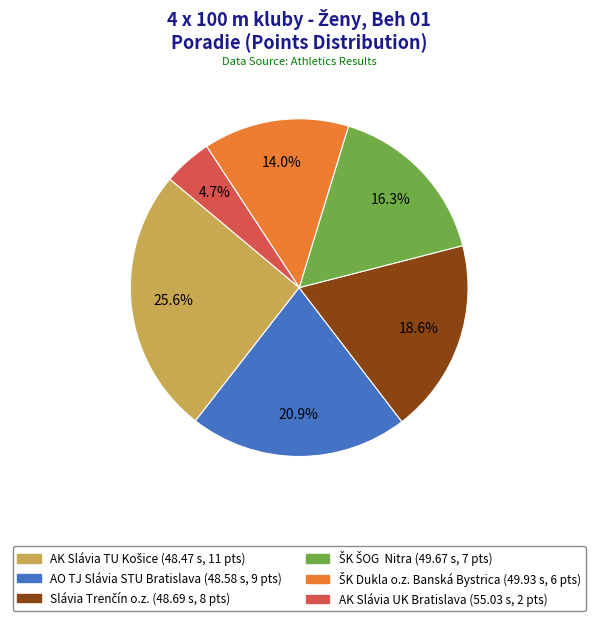

Does any single category account for the majority?

No